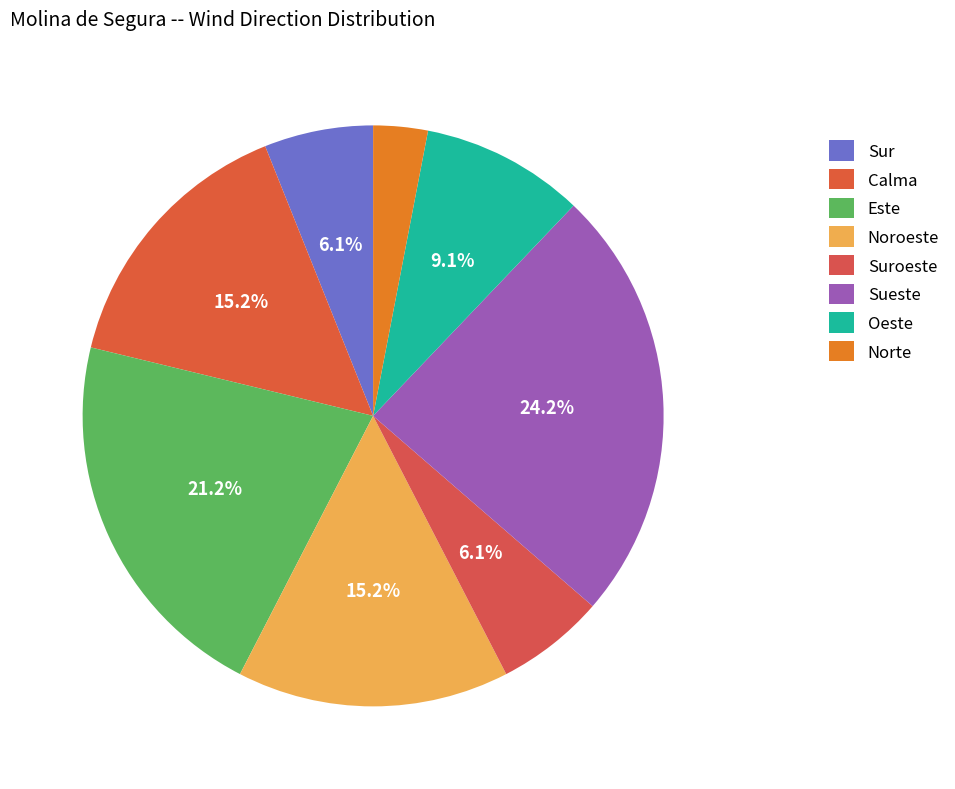

Is there any slice that represents more than half of the pie?

No